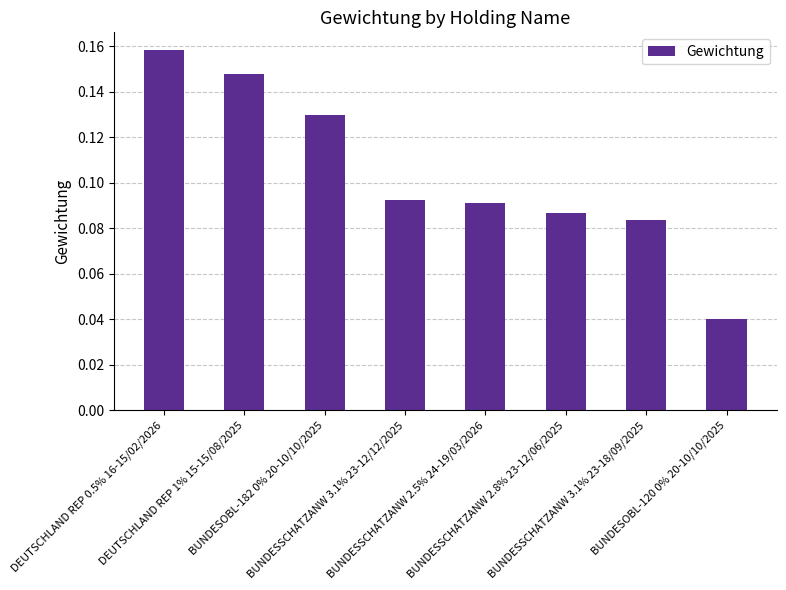

What is the label of the 1st bar from the left?

DEUTSCHLAND REP 0.5% 16-15/02/2026